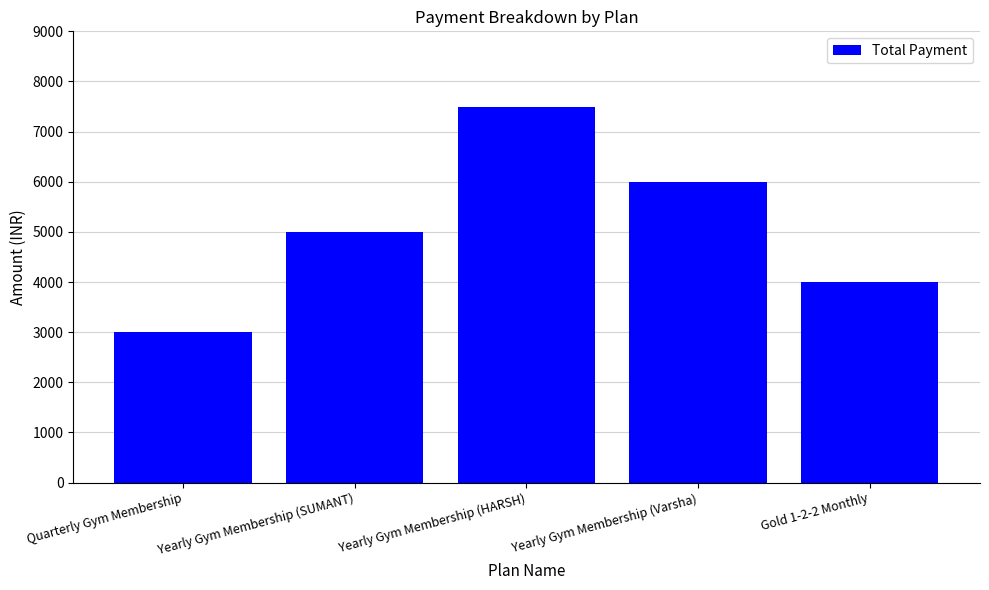

At which label is the value closest to 5250?

Yearly Gym Membership (SUMANT)